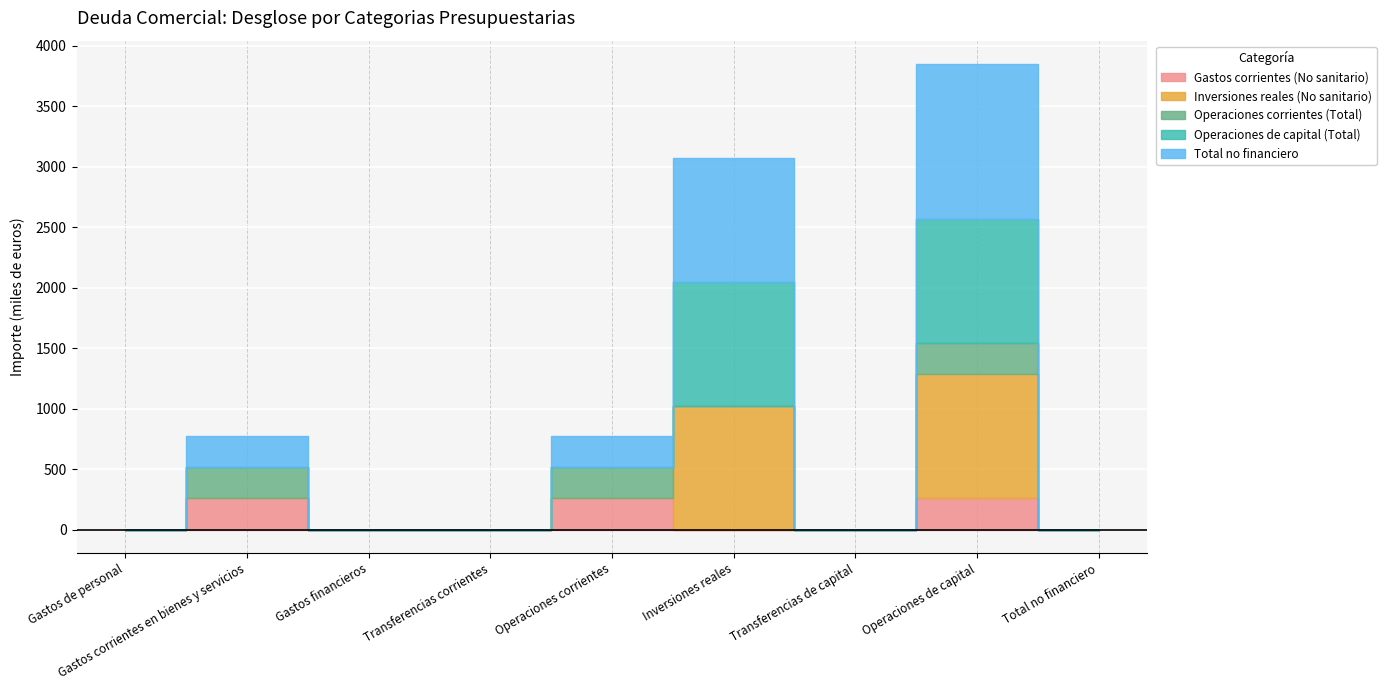

What is the sum of the Total no financiero values at Transferencias de capital and Operaciones corrientes?

259.1